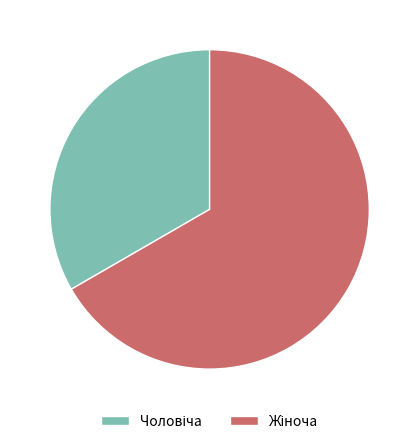

Is there a majority slice in this chart?

Yes